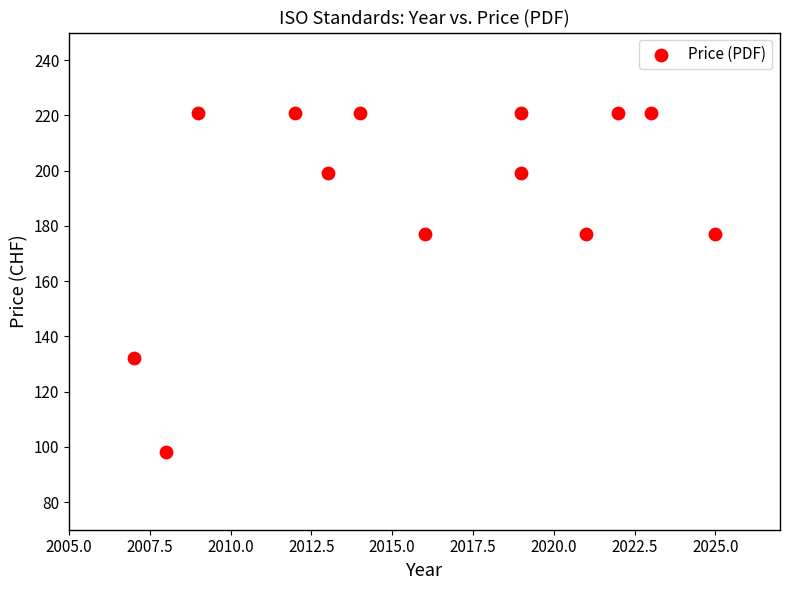

What is the range of X values (max minus min)?

18